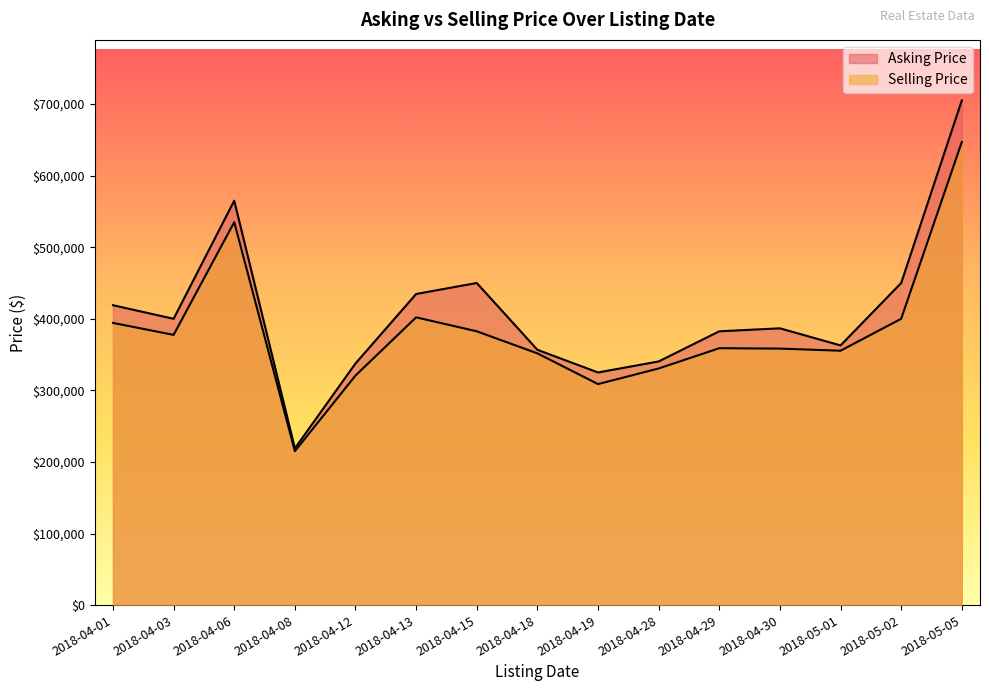

Which series has the widest spread of values?

Asking Price